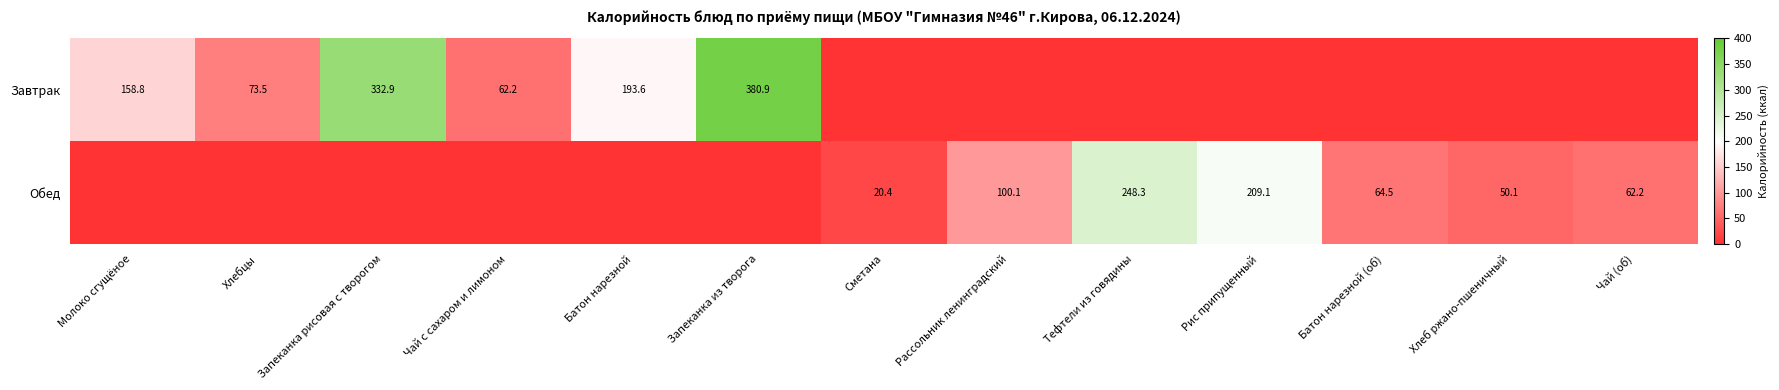

Is it true that Обед equals 383.7 at Тефтели из говядины?

False